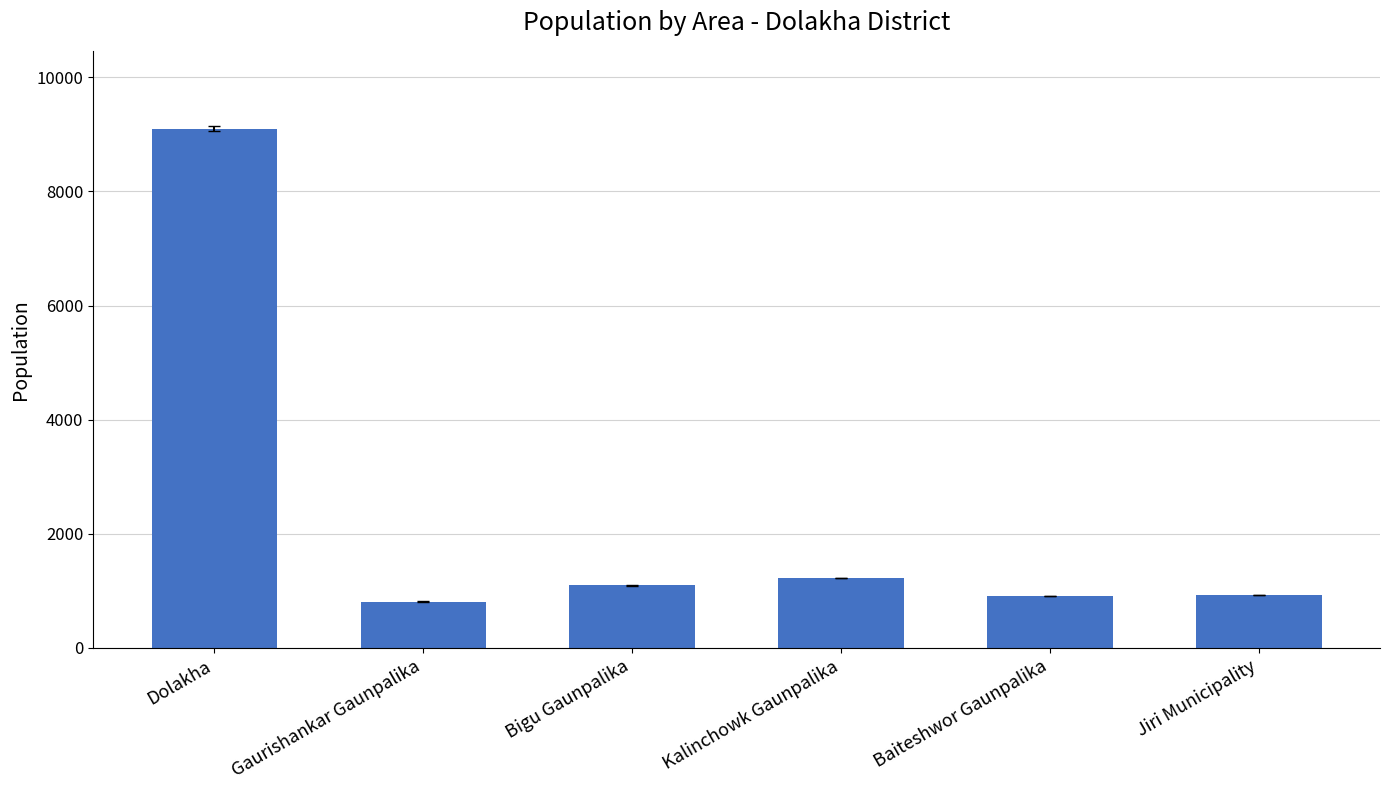

What is the maximum value shown in the chart?

9100